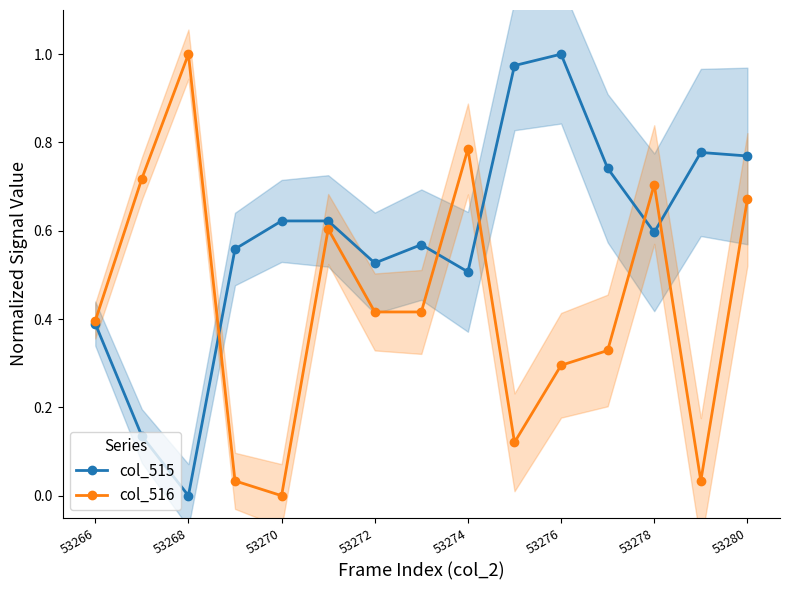

True or false: col_515 and col_516 intersect in this chart.

True